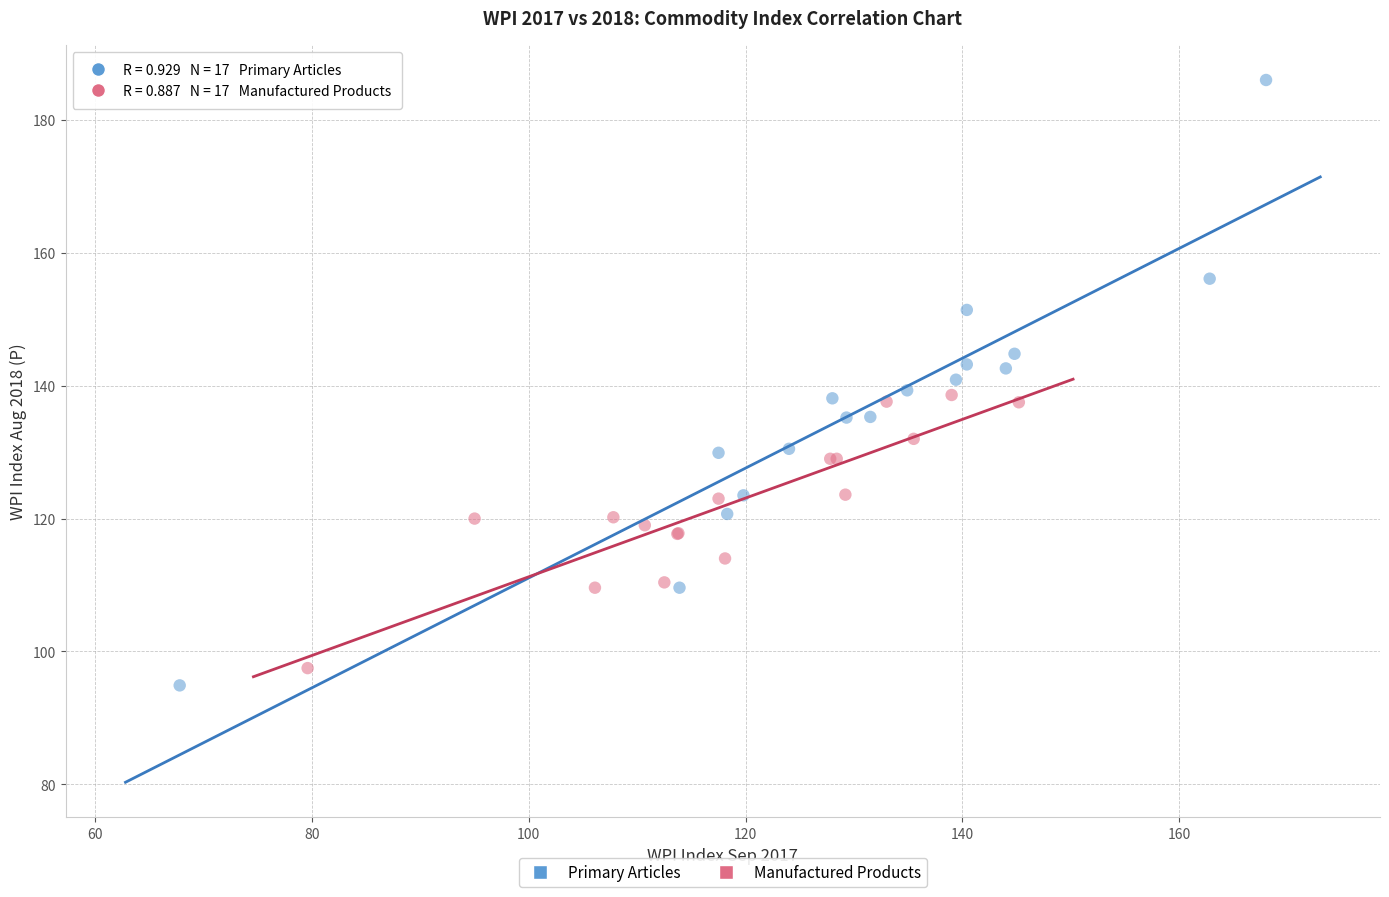

Which series has the widest spread of Y values?

Primary Articles